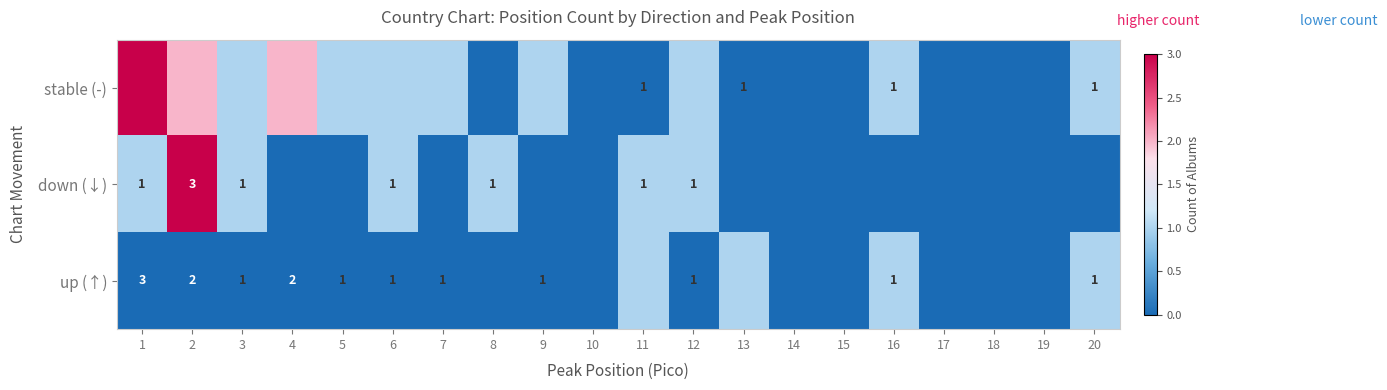

True or false: up (↑) has a value of 0 at 7.

False